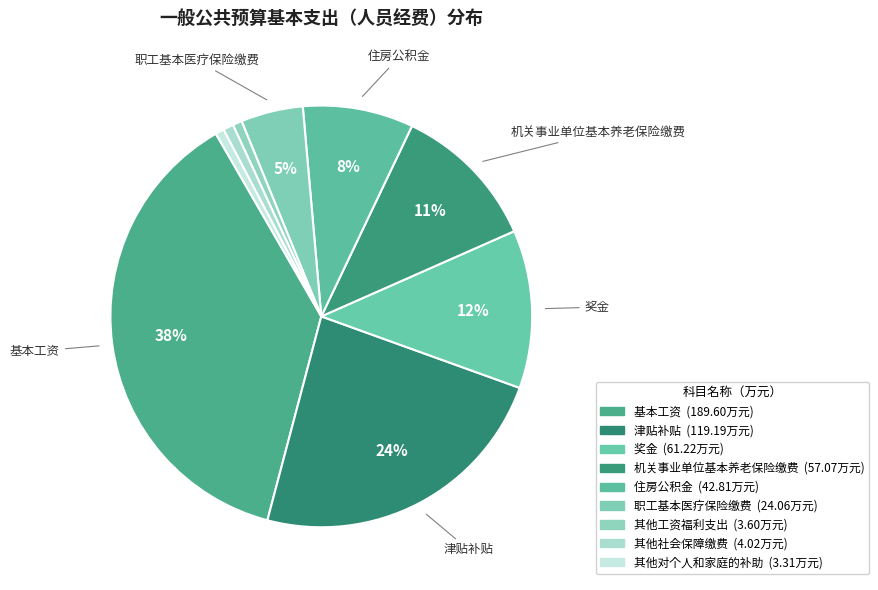

What is the smallest slice in the pie chart?

其他对个人和家庭的补助